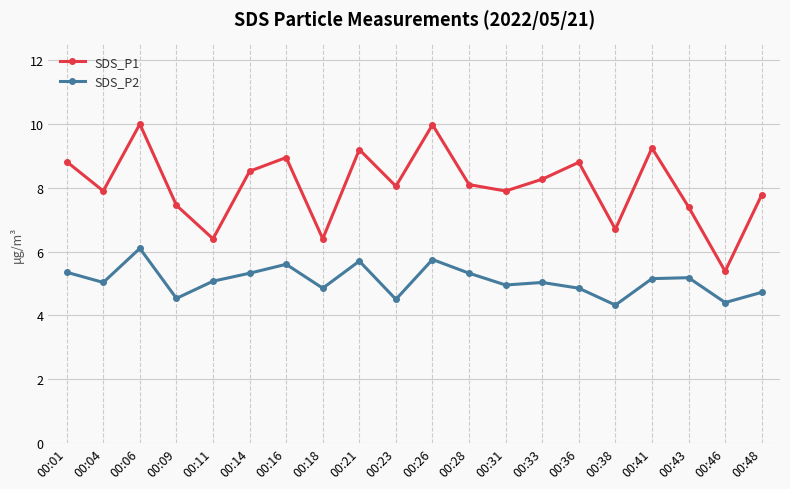

At how many categories does at least one series exceed 4?

20